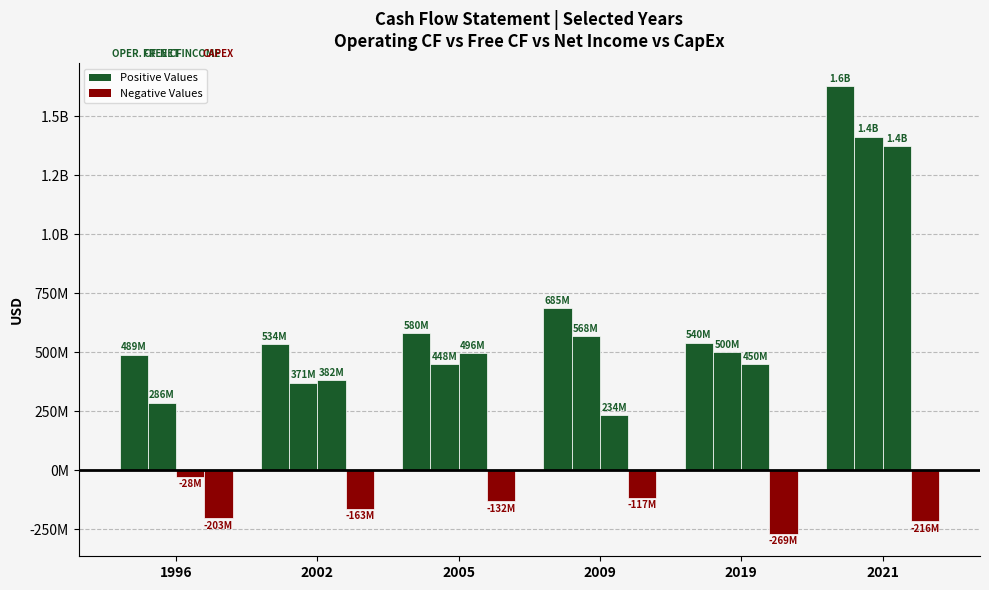

Does the chart contain any negative values?

Yes